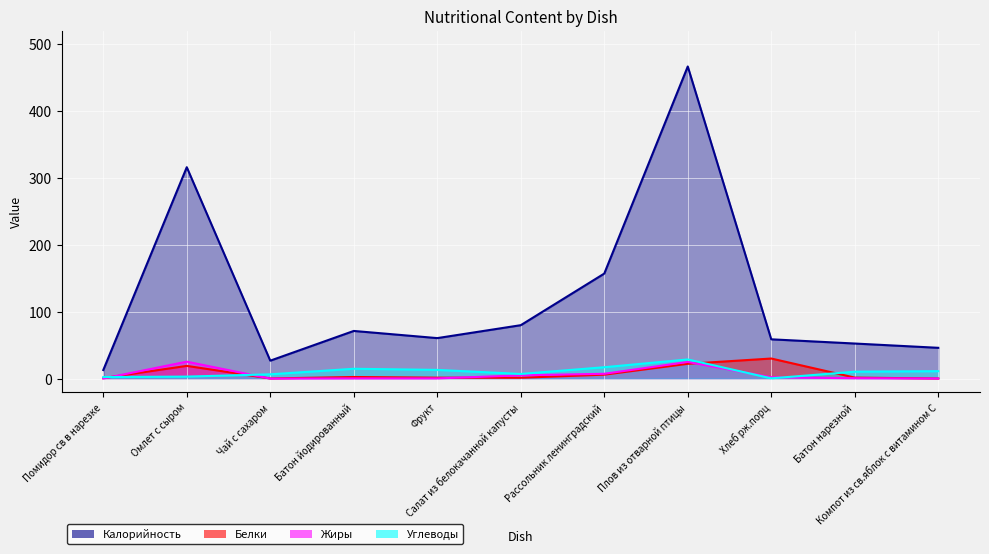

Which series has the largest range (max minus min)?

Калорийность